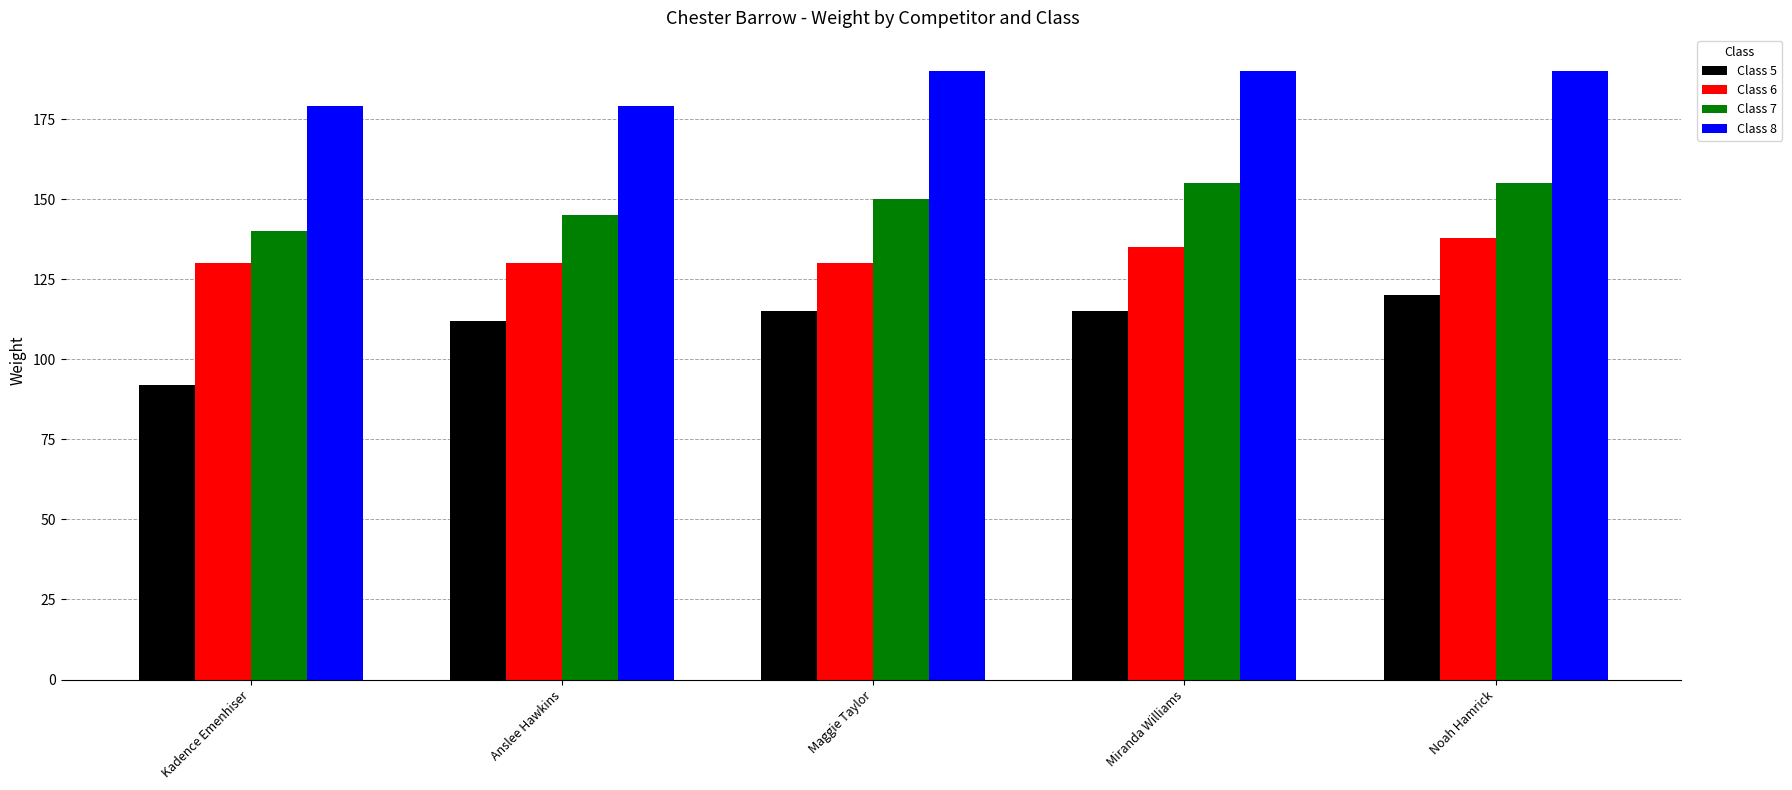

What are all the series names shown in the legend?

Class 5, Class 6, Class 7, Class 8